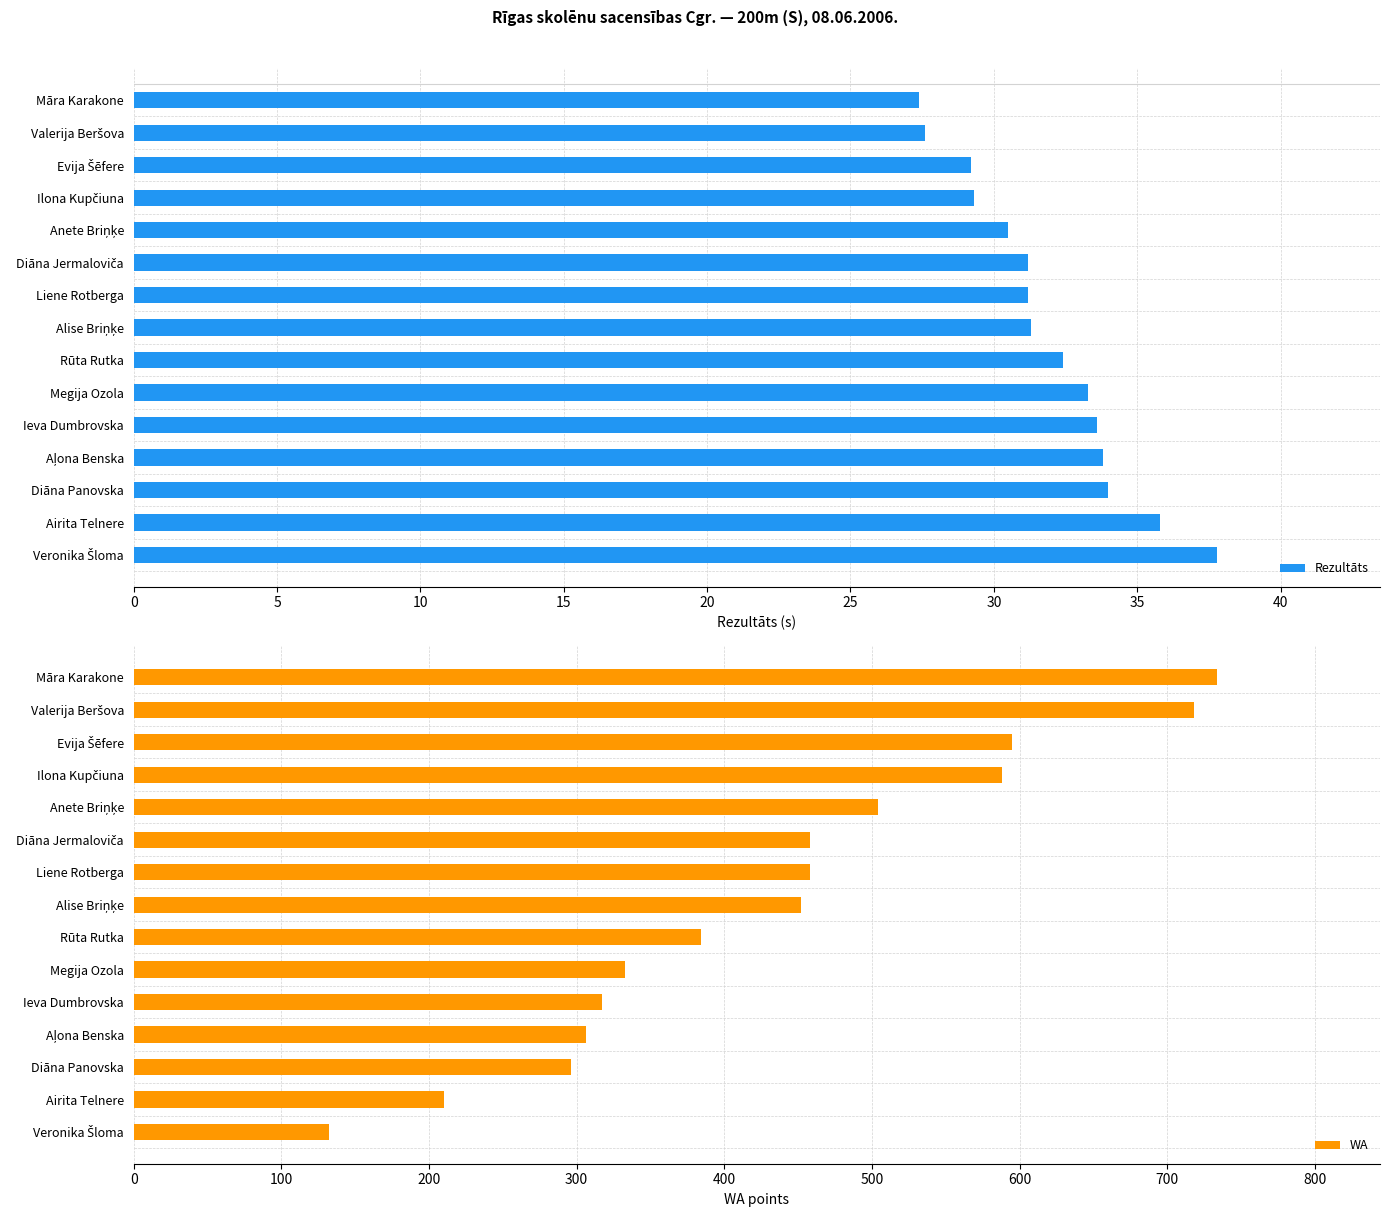

How many groups of bars are there?

15